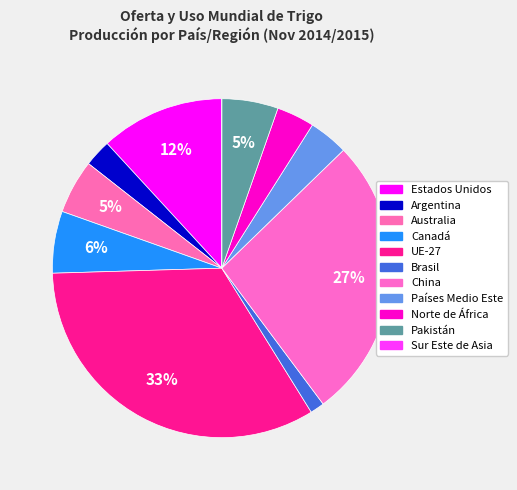

What is the ratio of the value at Estados Unidos to the value at Brasil?

8.8